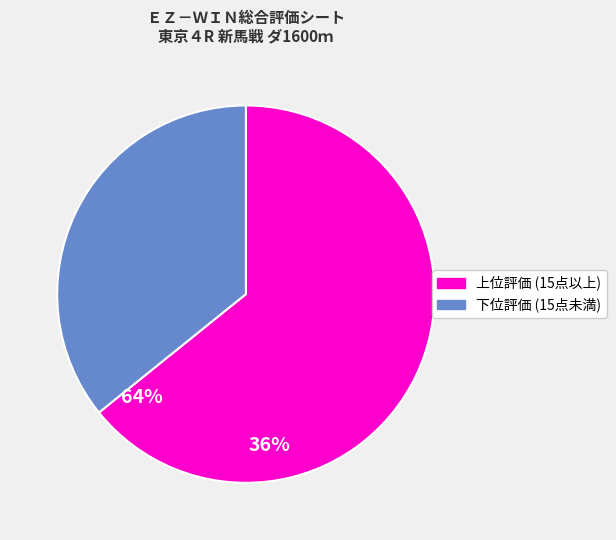

How many slices are in this pie chart?

2